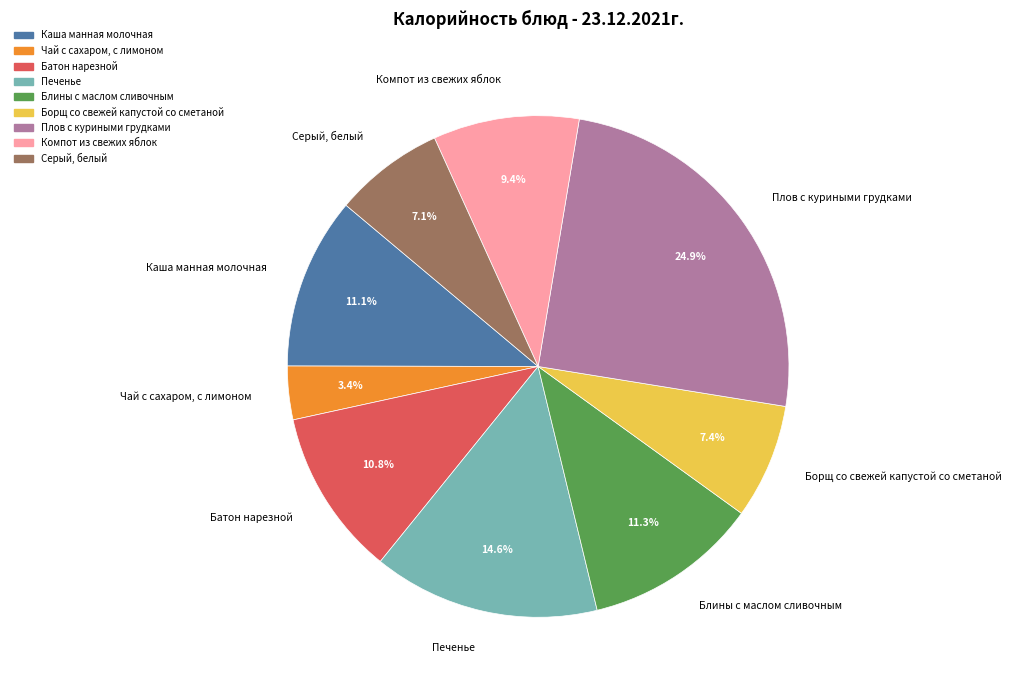

Rank the categories by value from highest to lowest.

Плов с куриными грудками, Печенье, Блины с маслом сливочным, Каша манная молочная, Батон нарезной, Компот из свежих яблок, Борщ со свежей капустой со сметаной, Серый, белый, Чай с сахаром, с лимоном